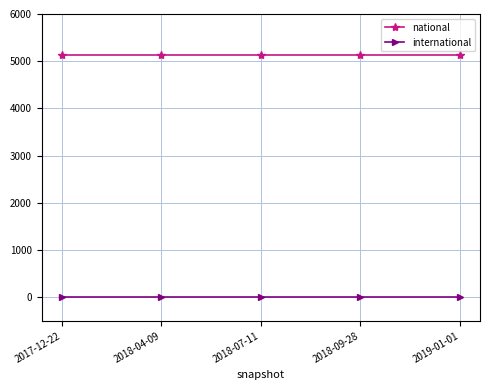

True or false: international and national cross at least once.

False